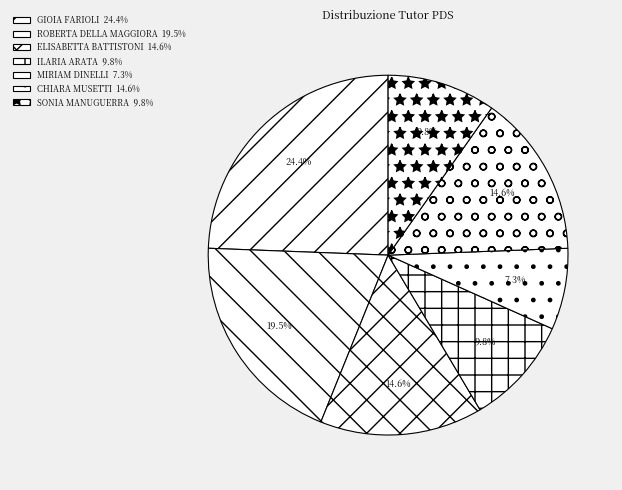

How many segments does this pie chart have?

7